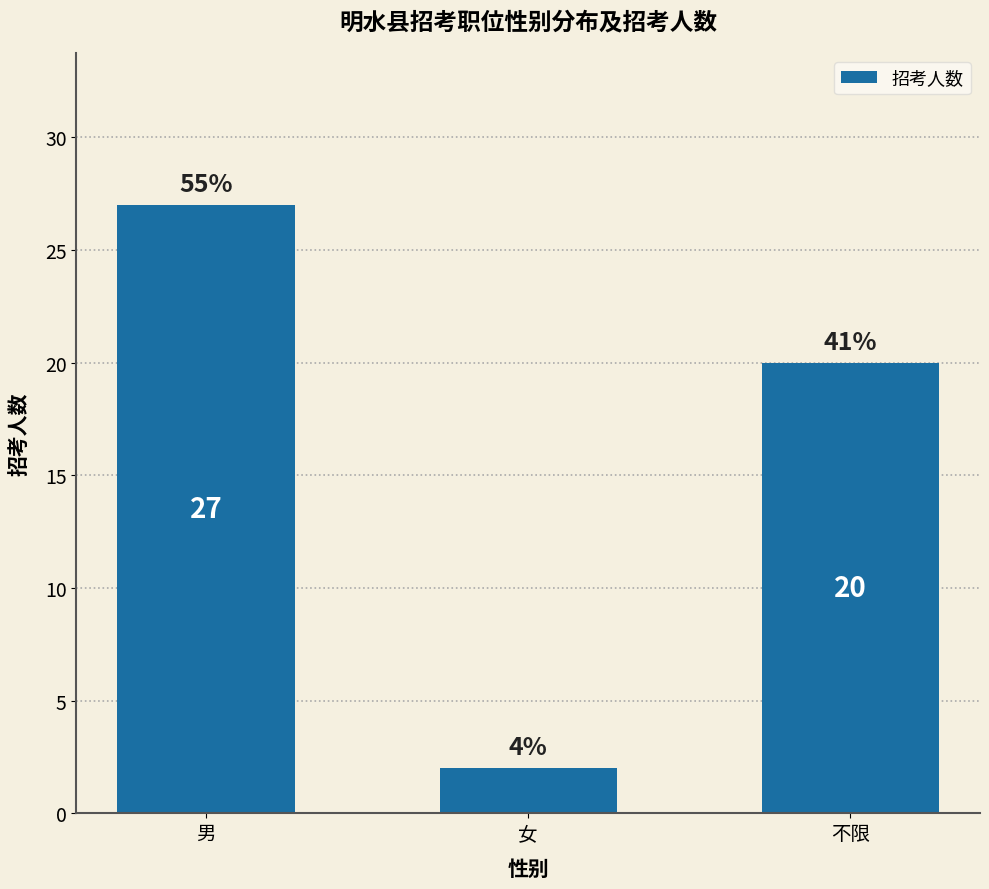

Reading left to right, extract all data points from this chart.

27	2	20